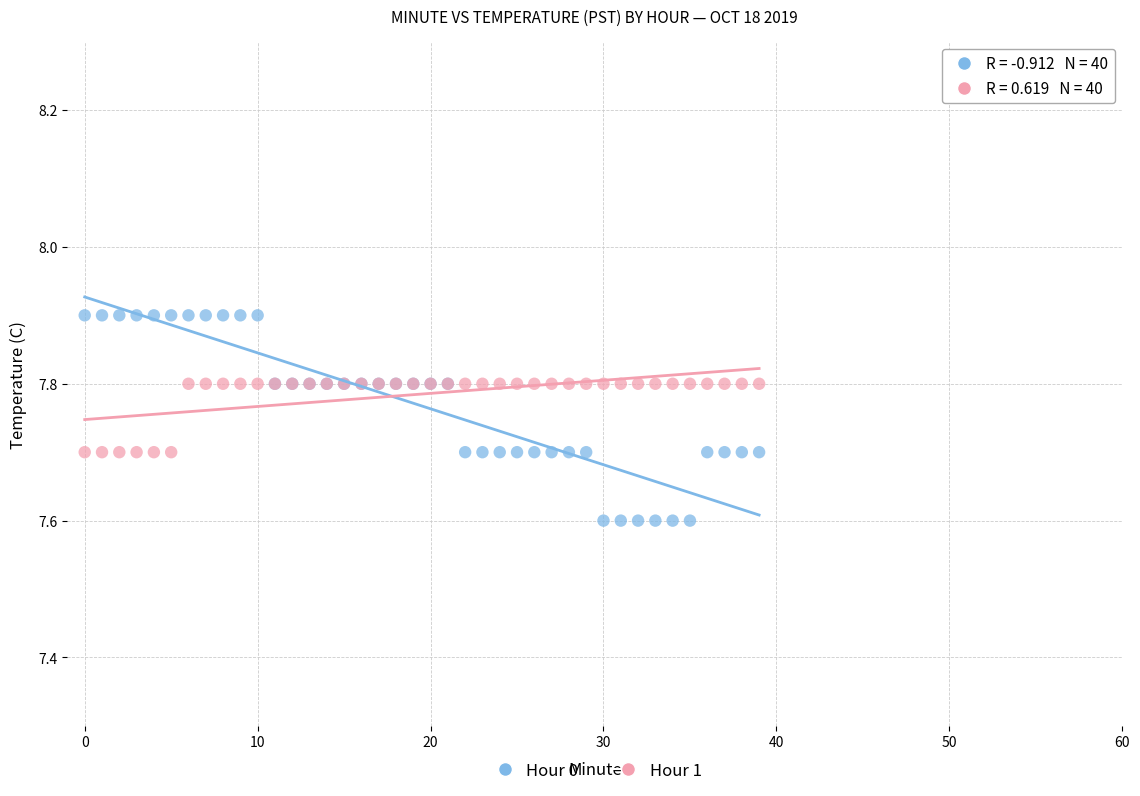

Which series reaches the minimum Y coordinate?

Hour 0